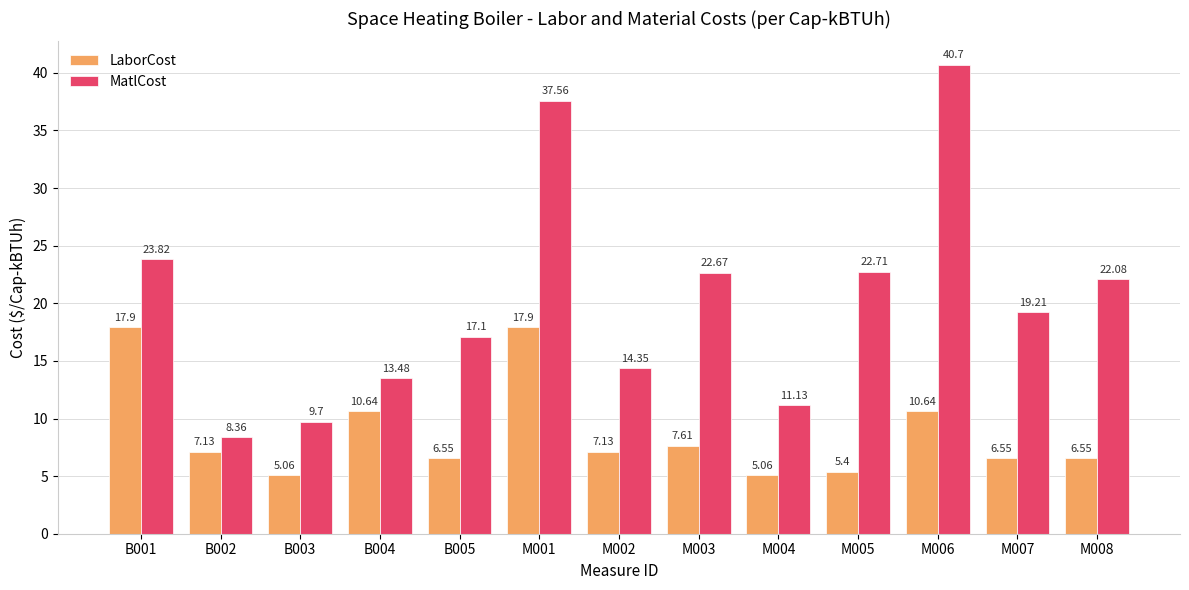

What is the maximum value for LaborCost?

17.9